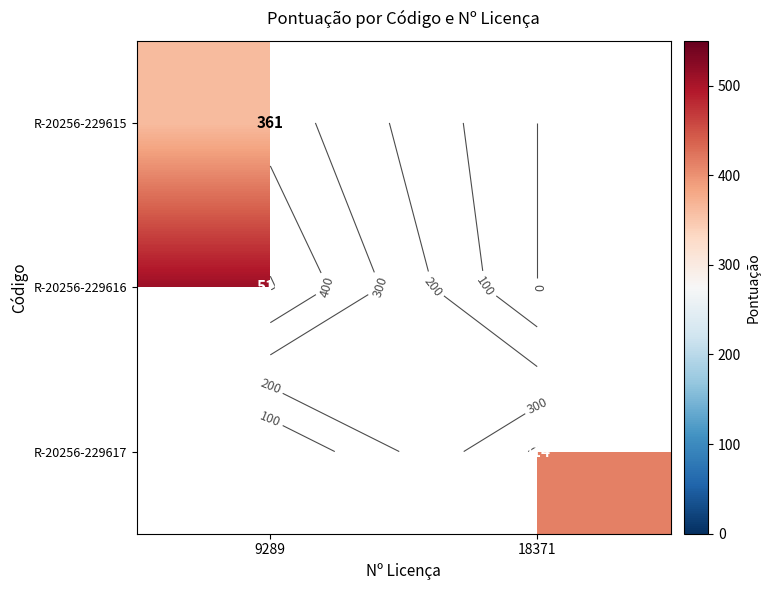

List the series in order of their overall mean, highest first.

R-20256-229615, R-20256-229616, R-20256-229617